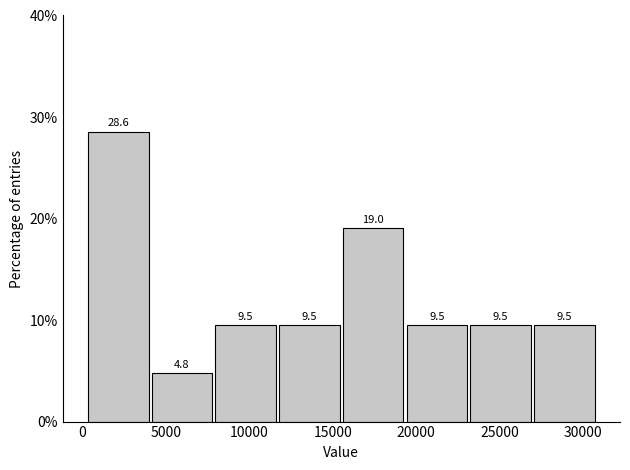

Which range on the x-axis has the tallest bar?

500 to 4000